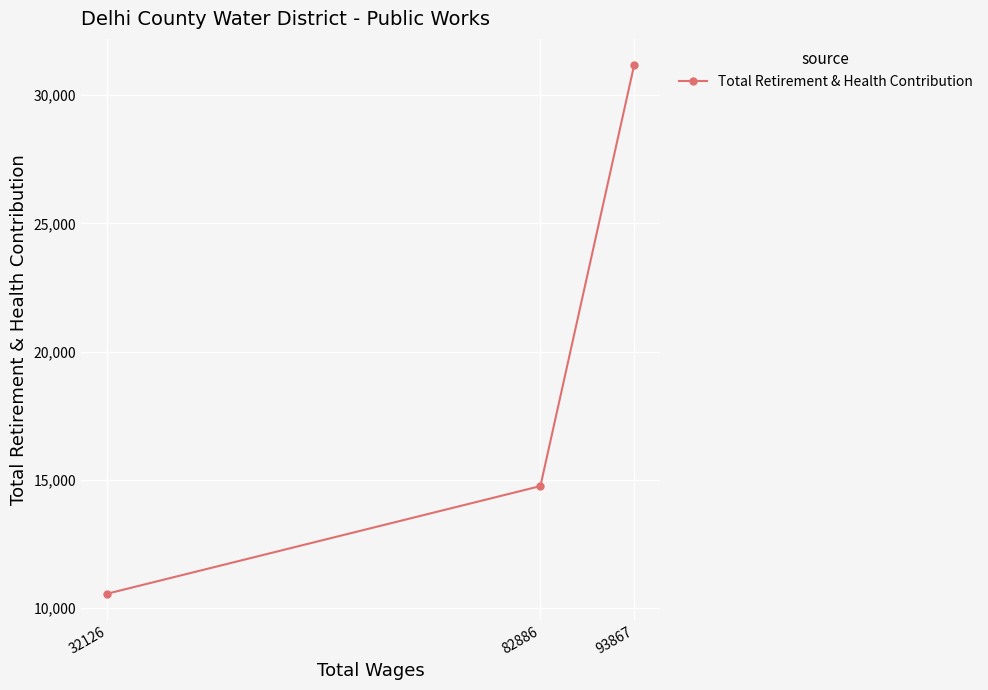

Which category has the highest value across all series?

93867